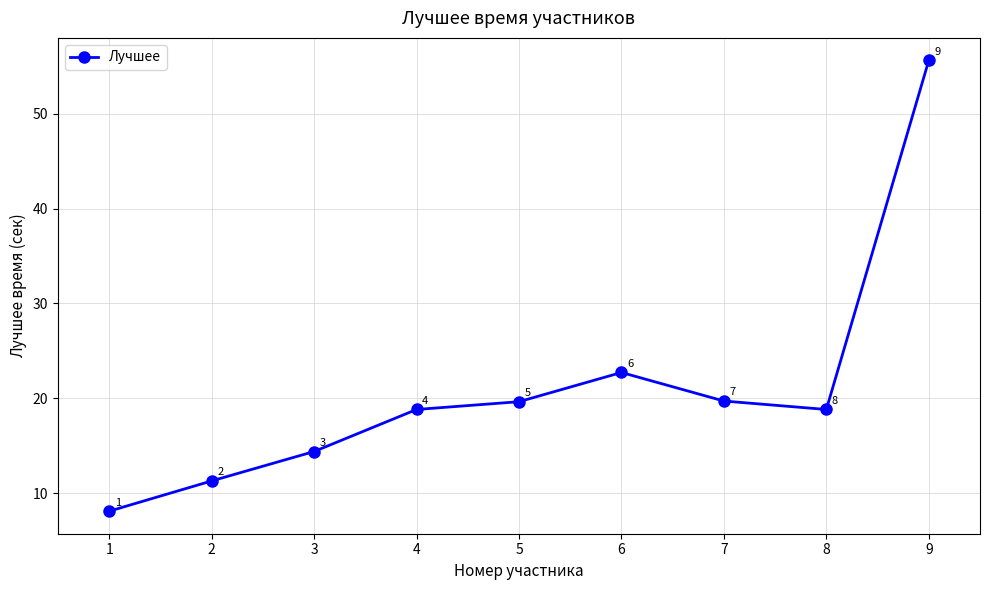

True or false: the data shows 11.3 at 2.

True